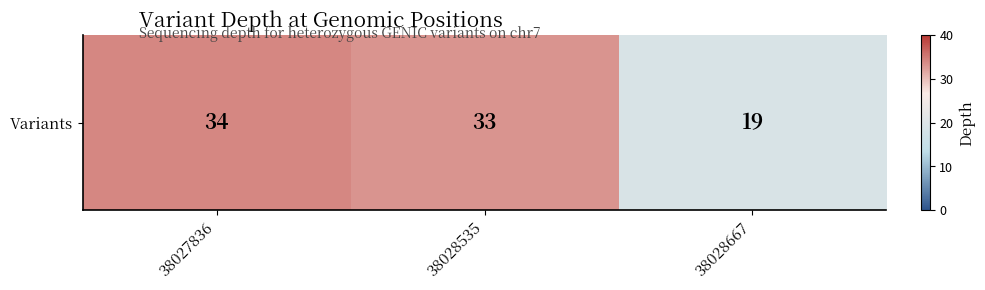

The value at 38028535 is 33. True or false?

True